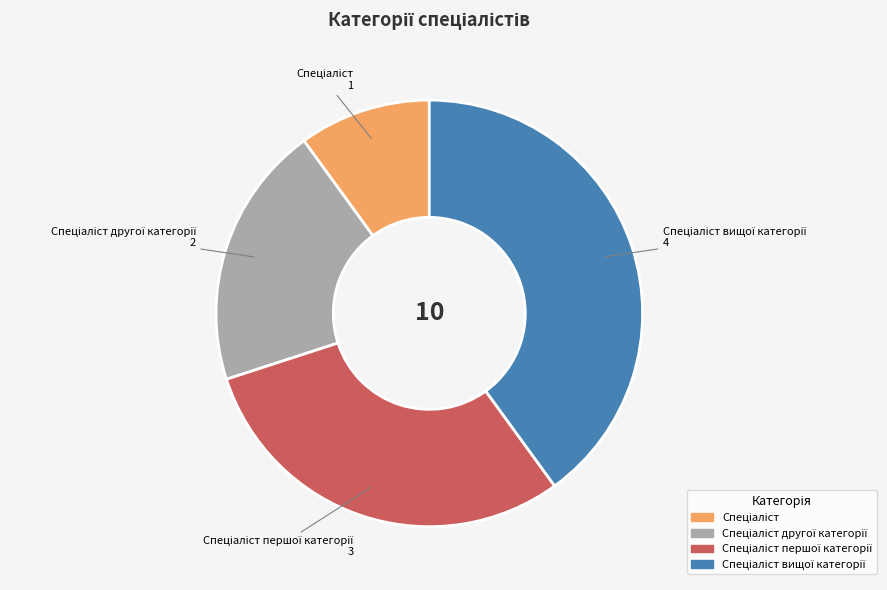

Is there any slice that represents more than half of the pie?

No